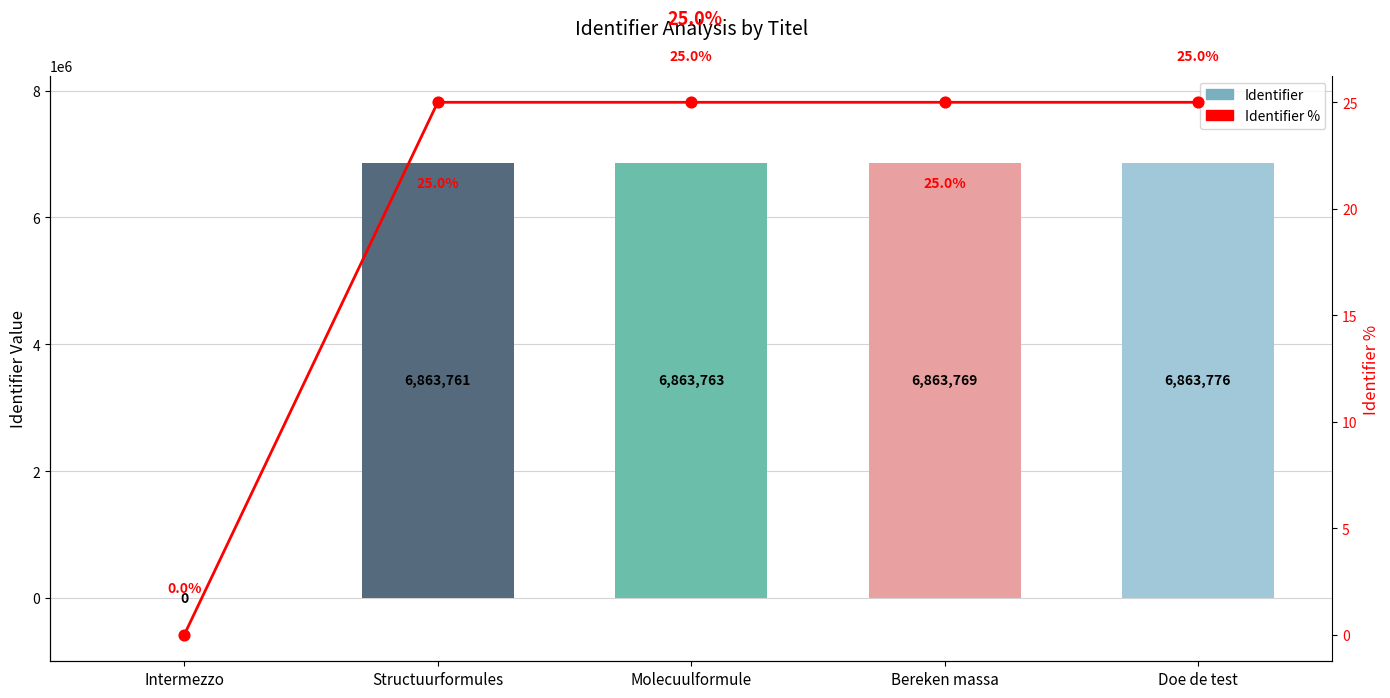

What is the ratio of the value at Bereken massa to the value at Structuurformules?

1.0